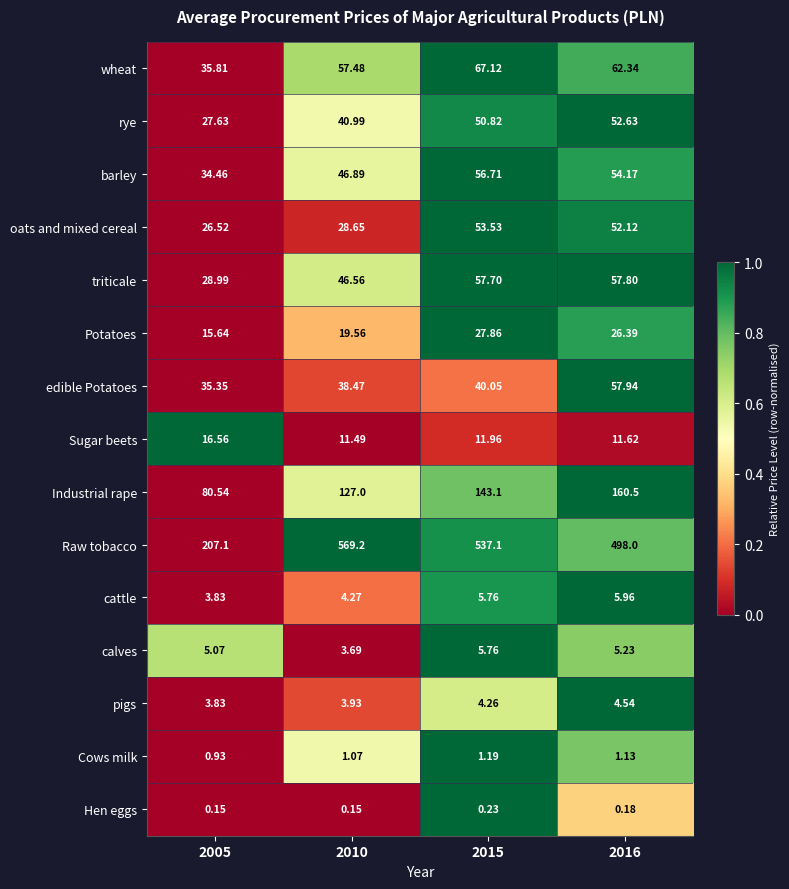

Which series changed the most between 2005 and 2015?

Raw tobacco